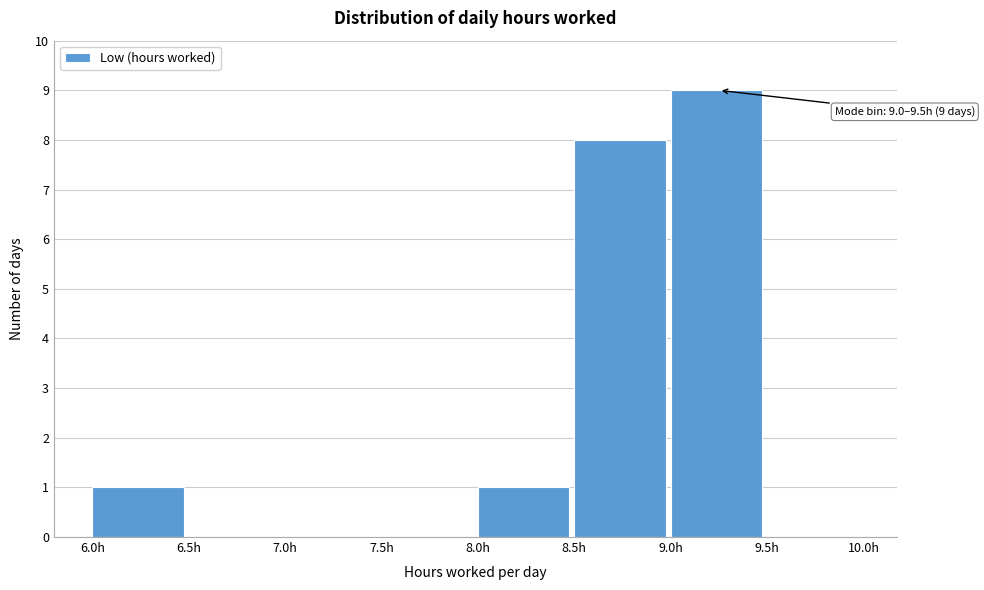

Which range on the x-axis has the tallest bar?

9.0 to 9.5